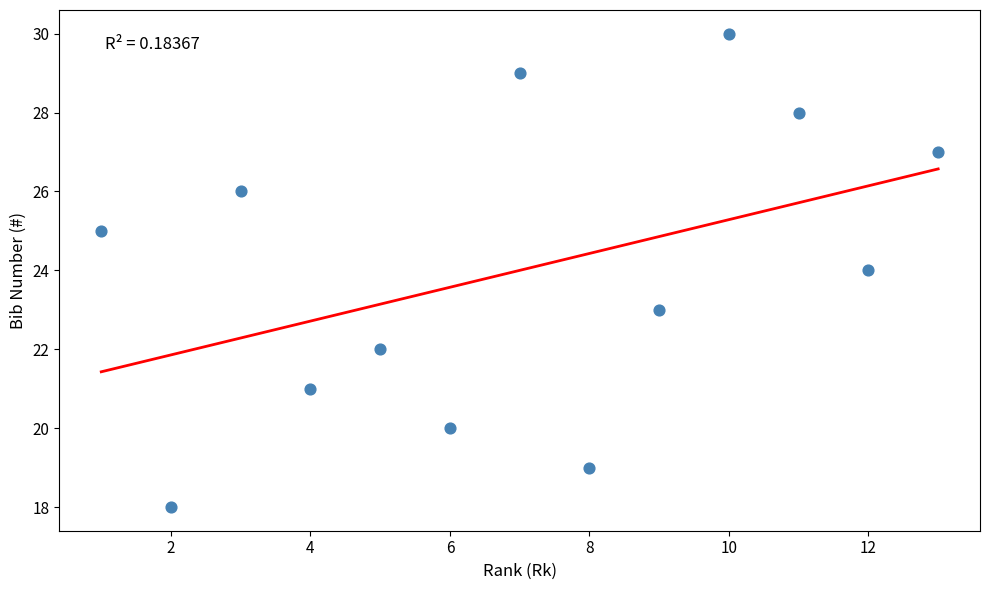

What is the range of X values (max minus min)?

12